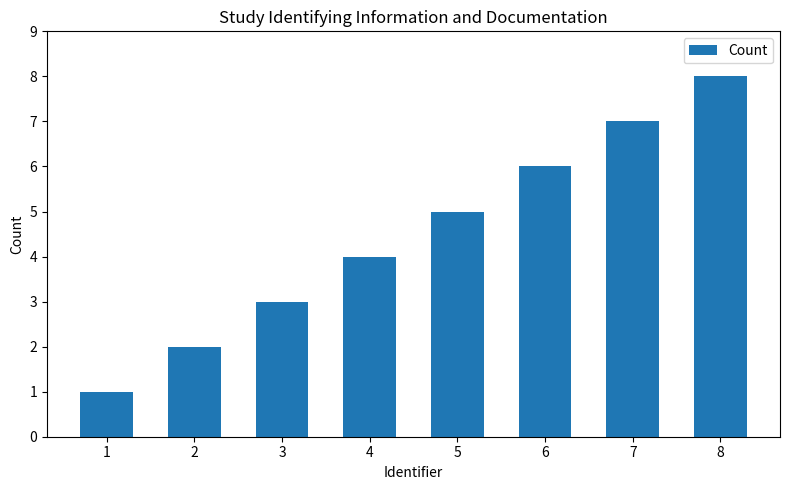

What is the value of the 3rd bar from the left?

3